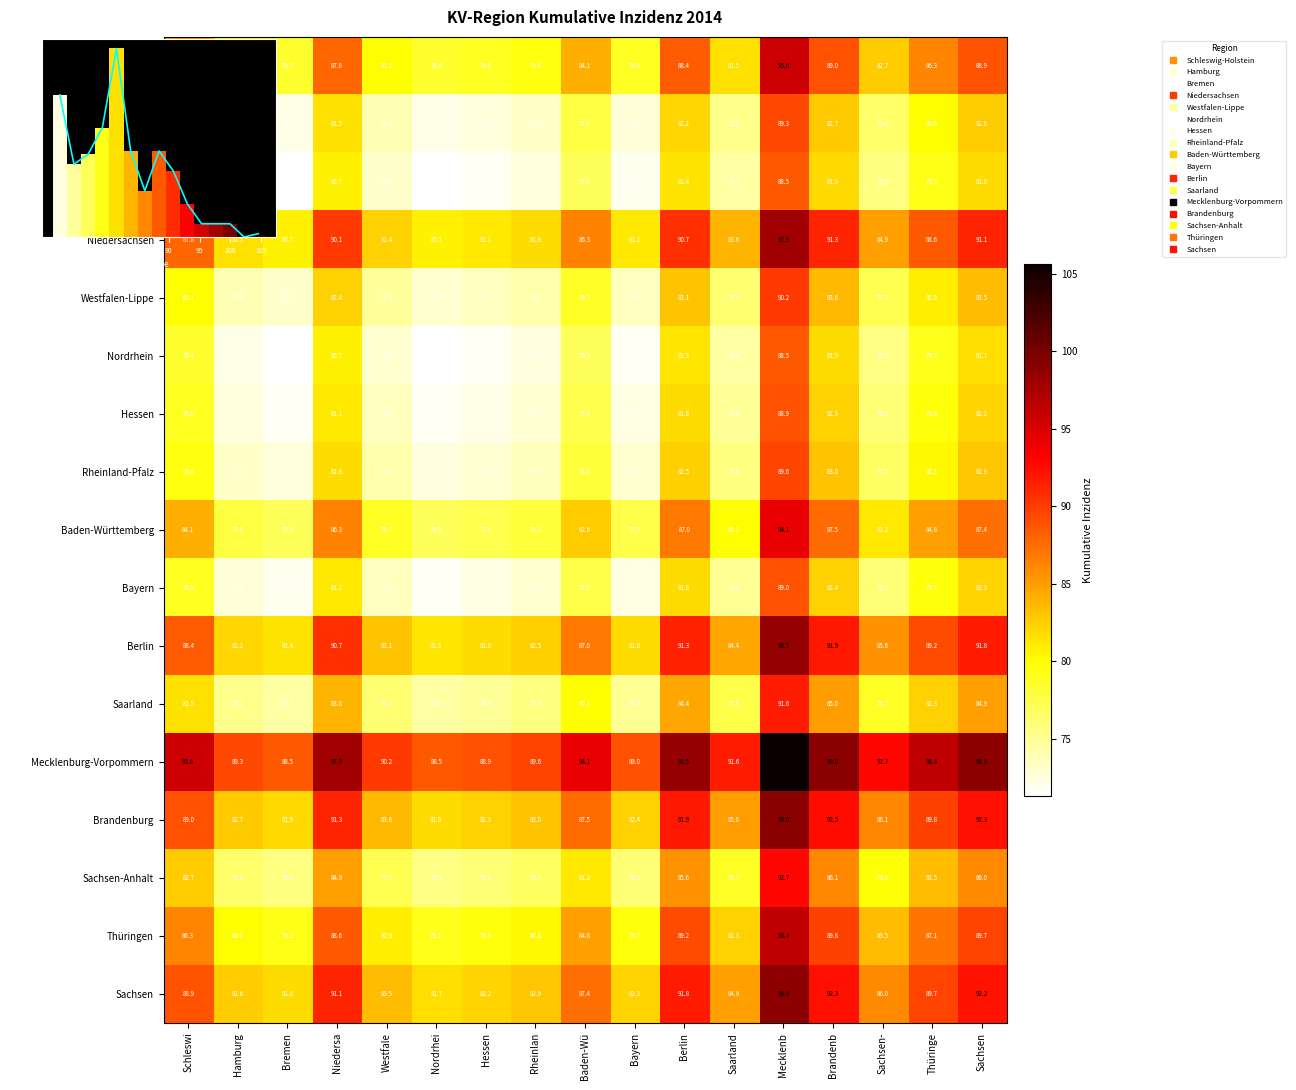

How many categories are shown in the chart?

17